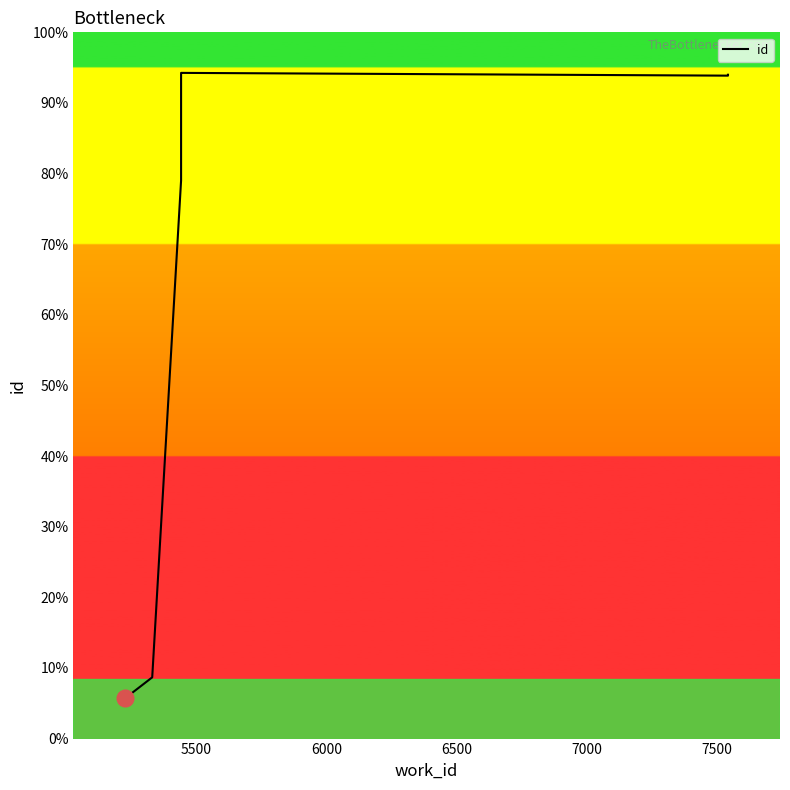

How many lines are shown in the chart?

1